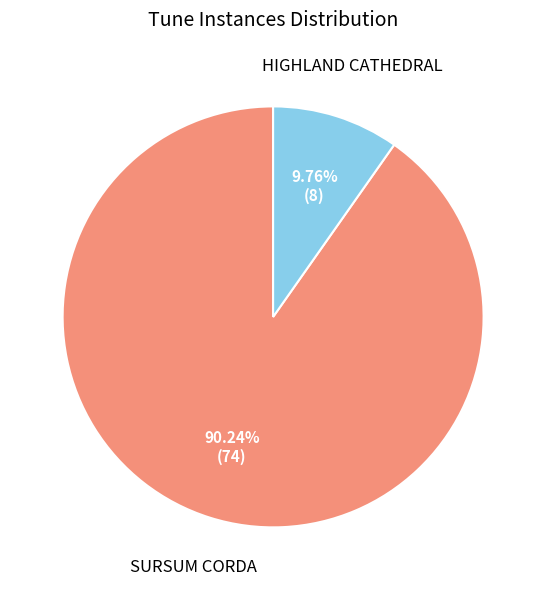

To the nearest percent, what portion does SURSUM CORDA represent?

90%